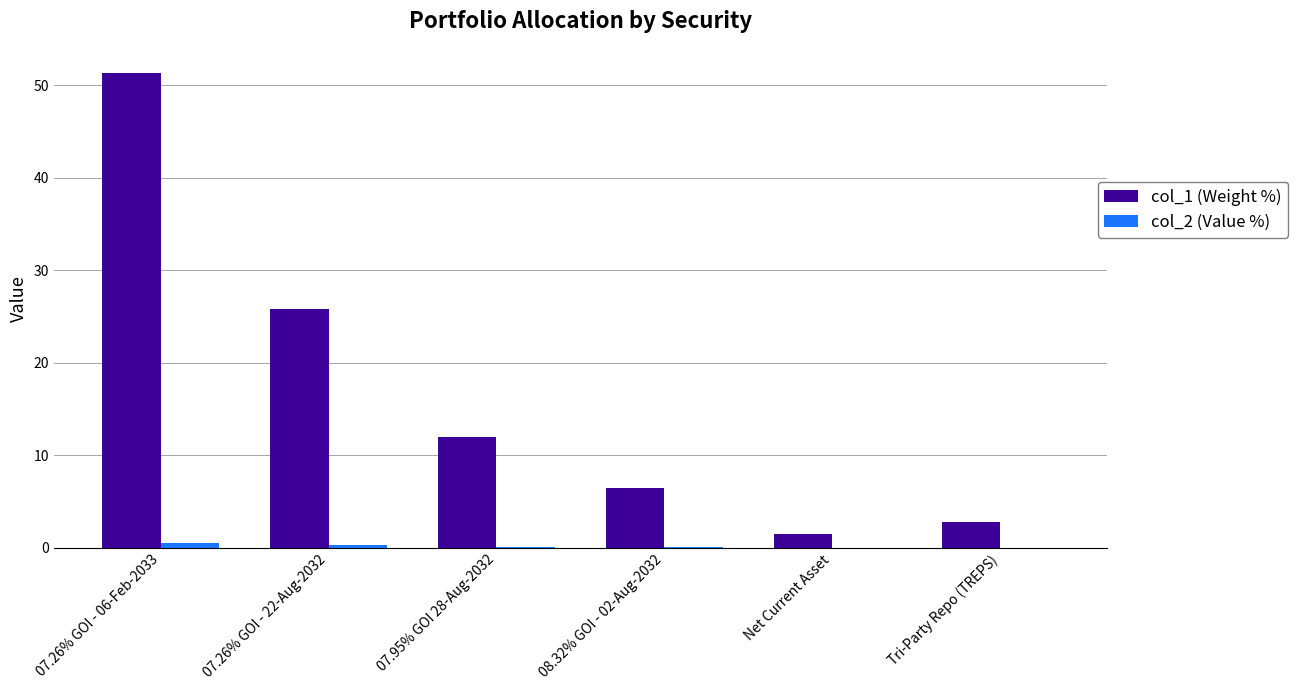

What is the total value across all series at 07.26% GOI - 06-Feb-2033?

51.9